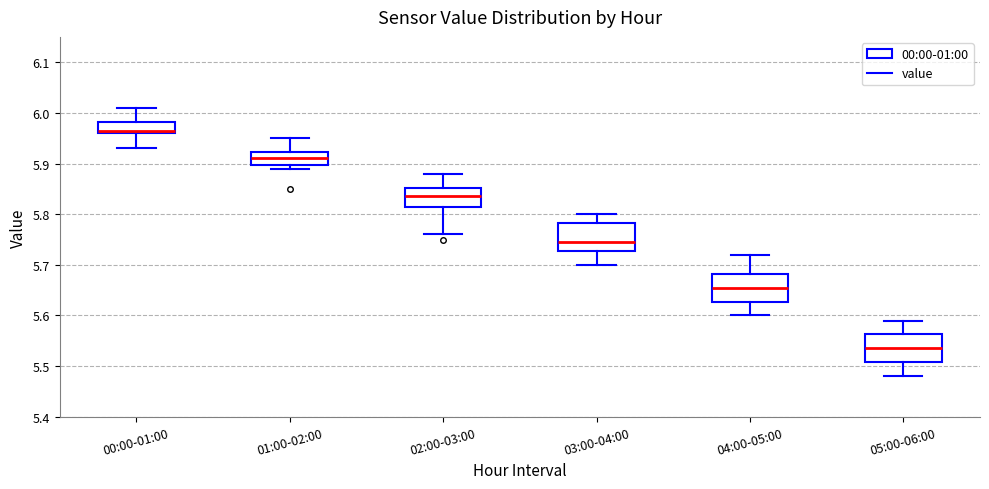

Which box's median line is the highest?

00:00-01:00